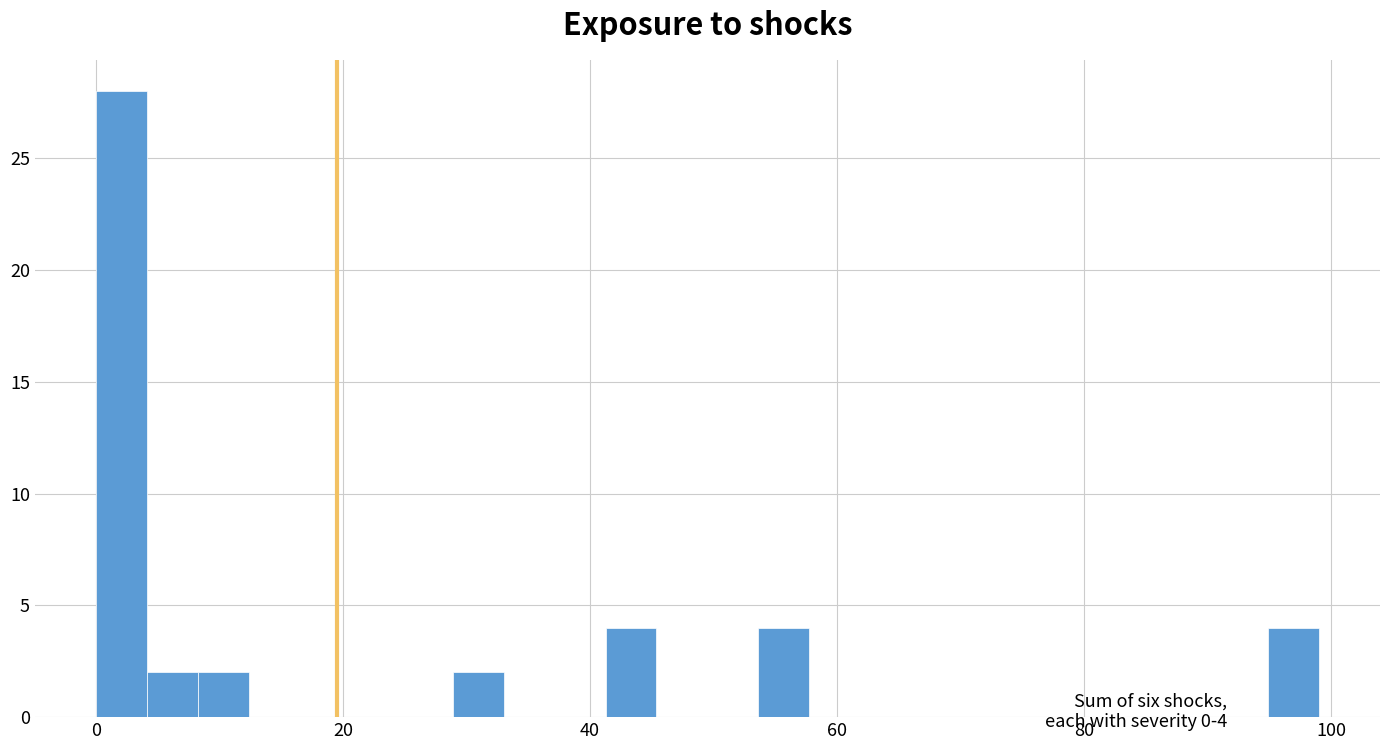

Around what value on the x-axis is the tallest bar? Give the approximate position of its centre, as read against the axis.

2